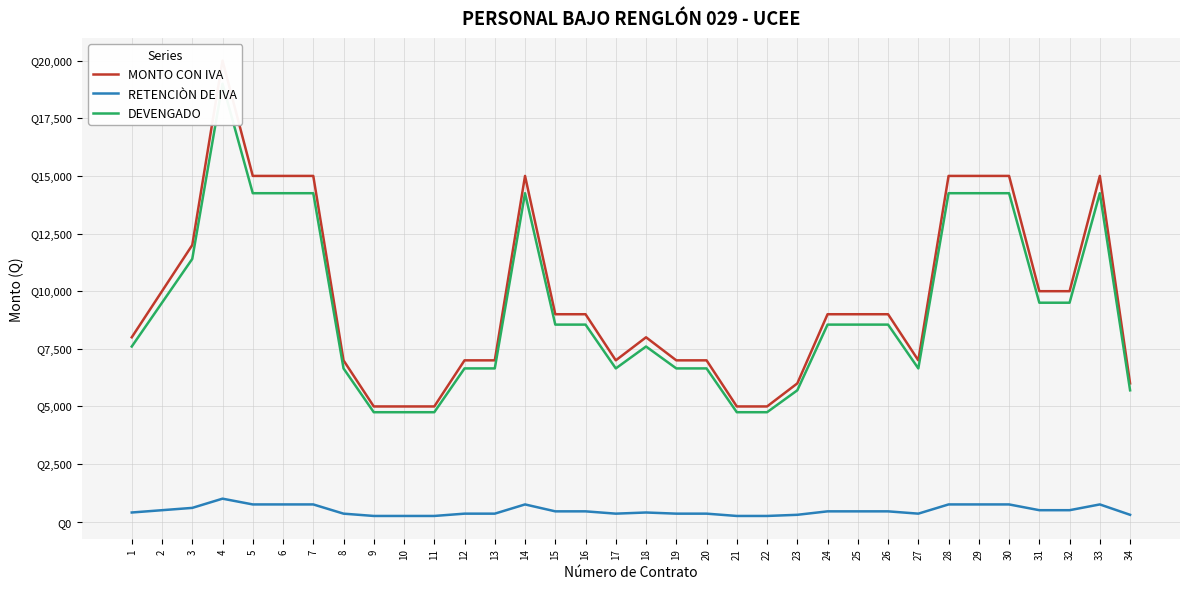

Is this an area chart (filled region under the line)?

No